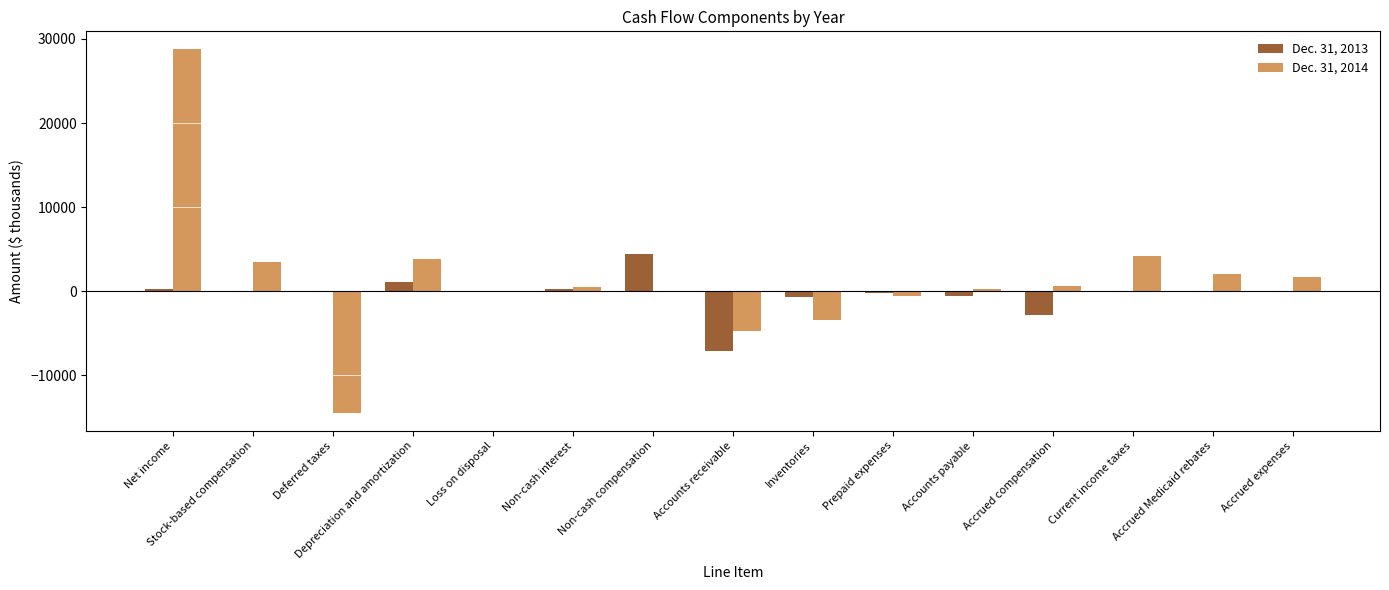

At which category is the sum across all series the highest?

Net income